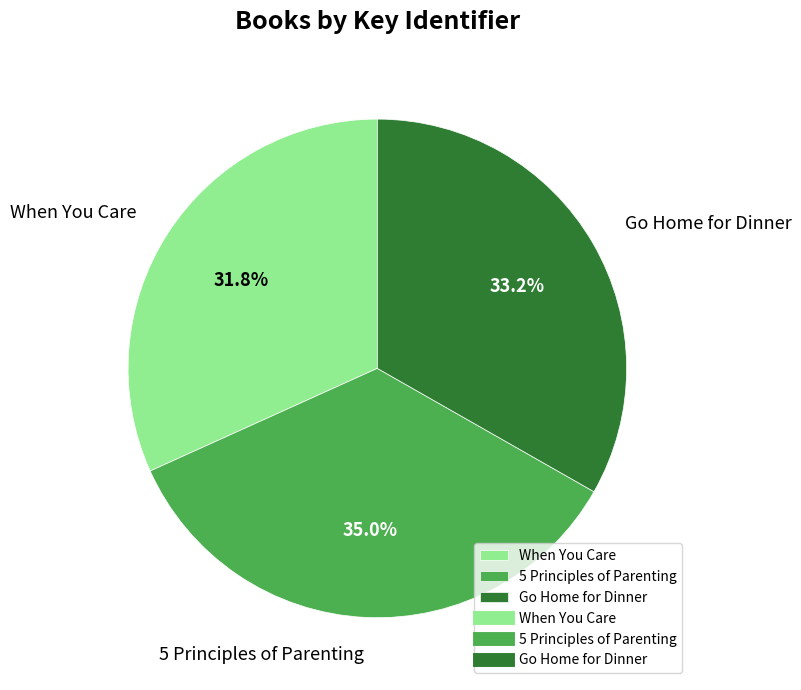

To the nearest percent, what percentage of the pie is Go Home for Dinner?

33%